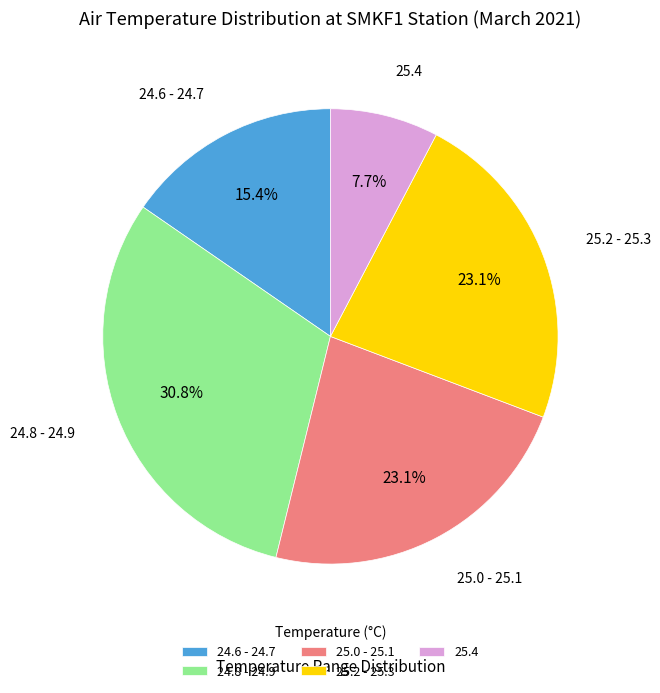

Is there any slice that represents more than half of the pie?

No